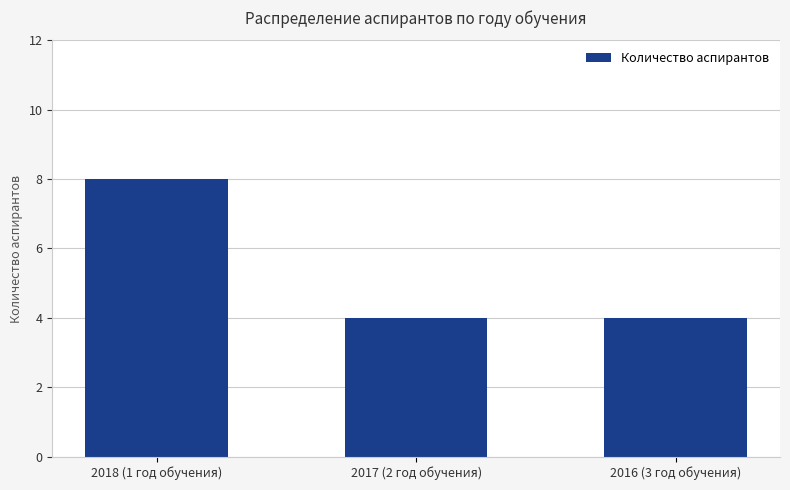

What is the smallest value displayed?

4